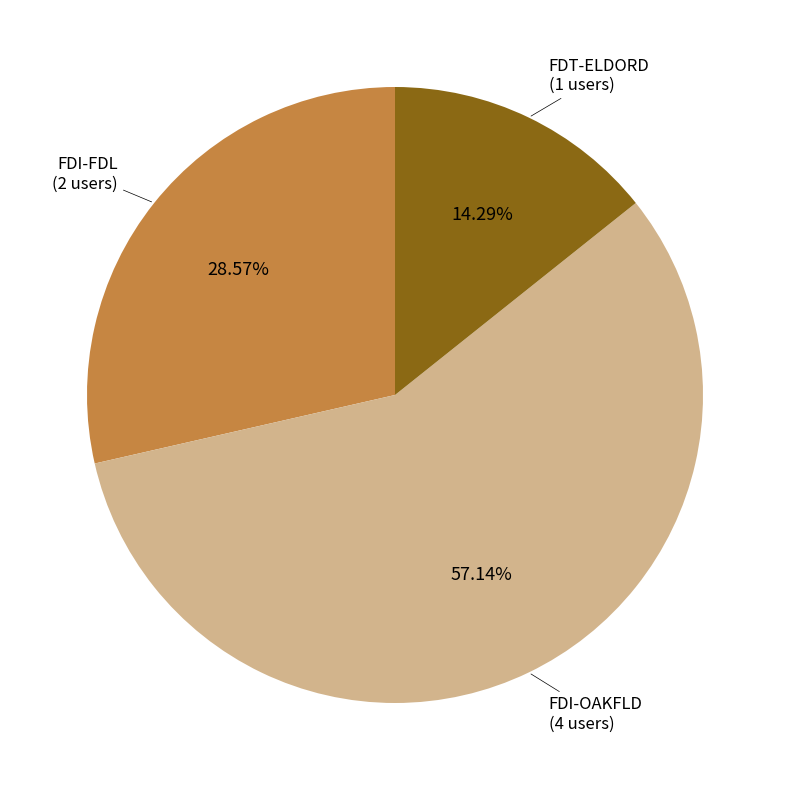

Is there a majority slice in this chart?

Yes